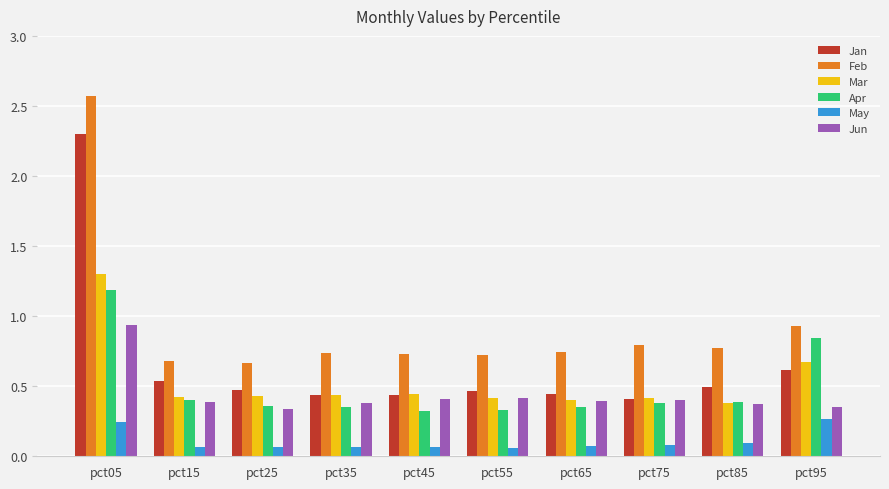

What is the maximum value shown in the chart?

2.6